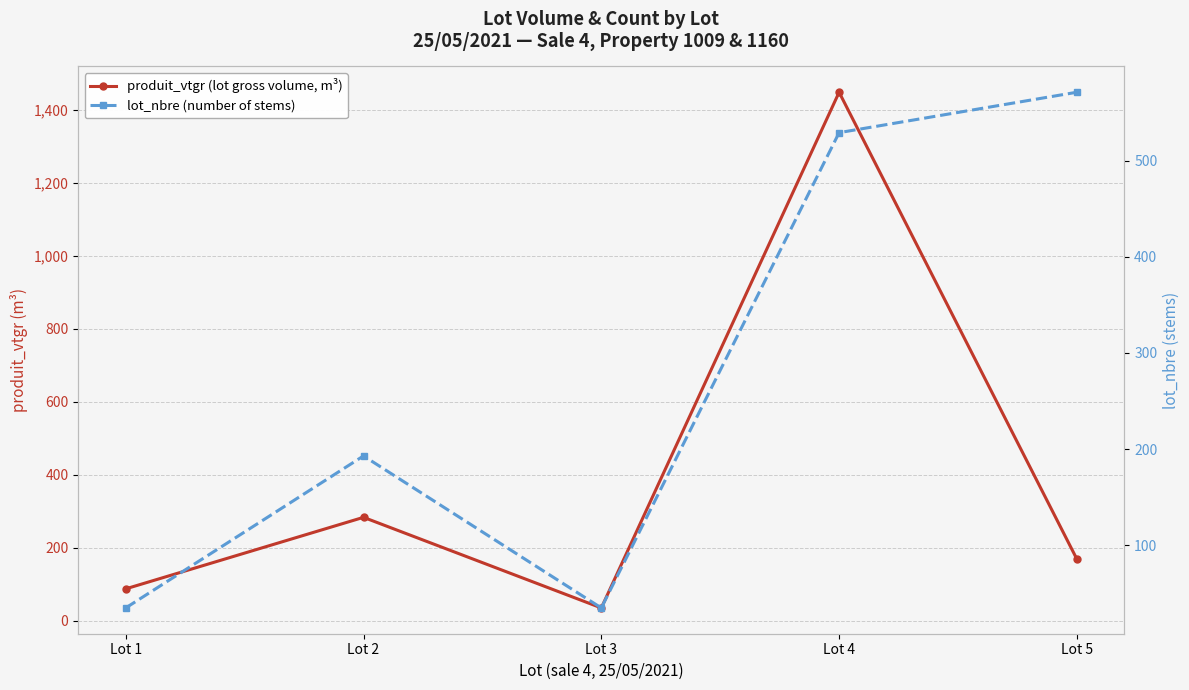

Which series changed the most between Lot 3 and Lot 5?

lot_nbre (number of stems)